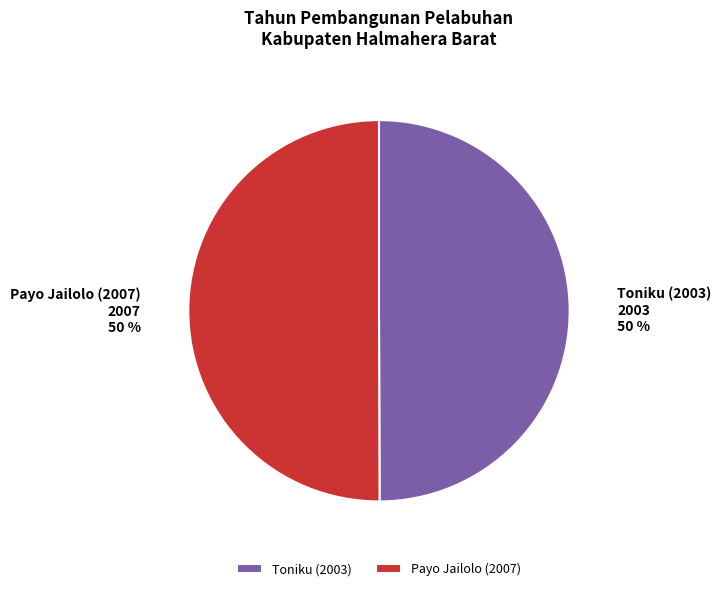

True or false: Payo Jailolo (2007) accounts for 62% of the total.

False